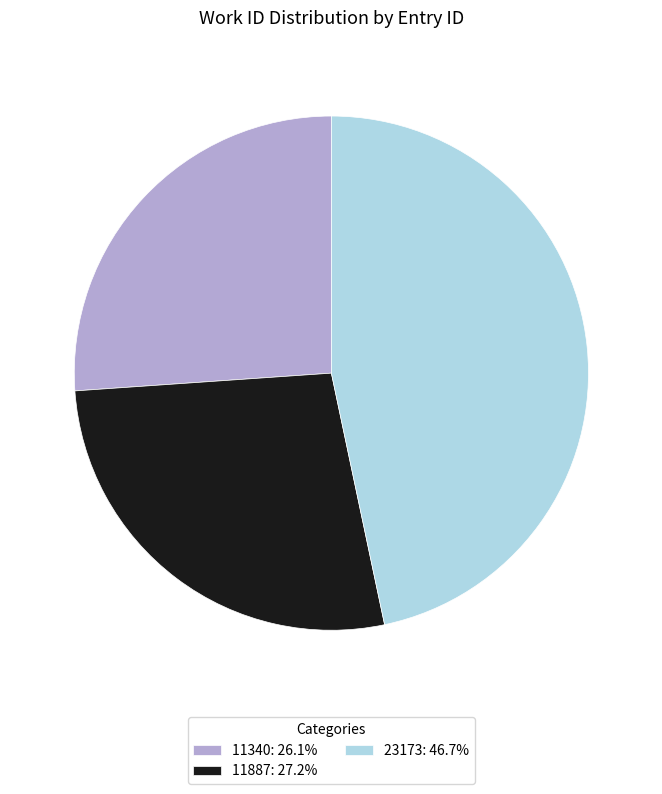

What is the smallest slice in the pie chart?

11340